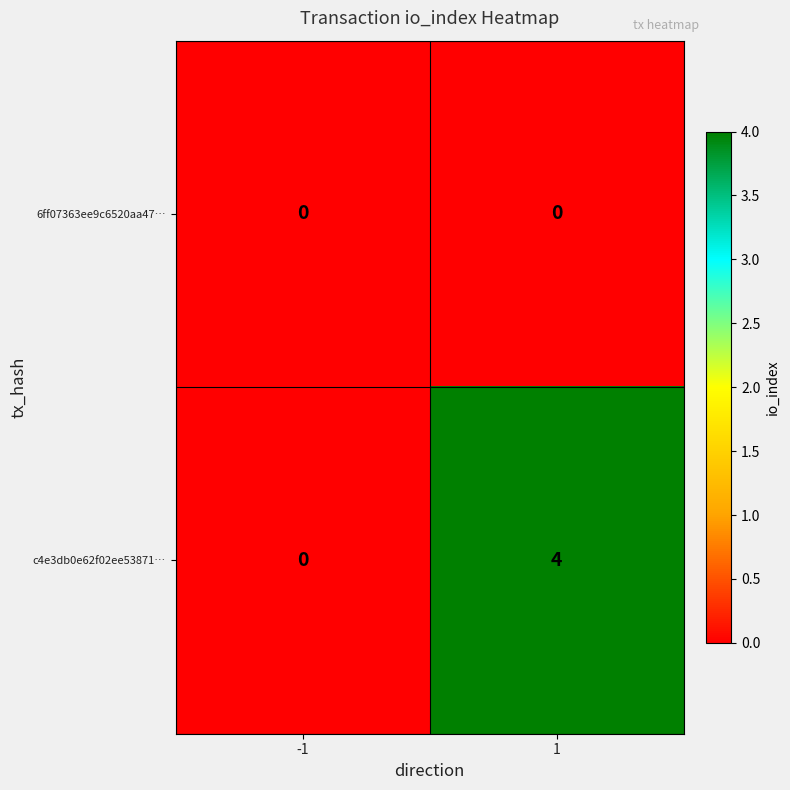

True or false: c4e3db0e62f02ee53871… has a value of 2 at -1.

False